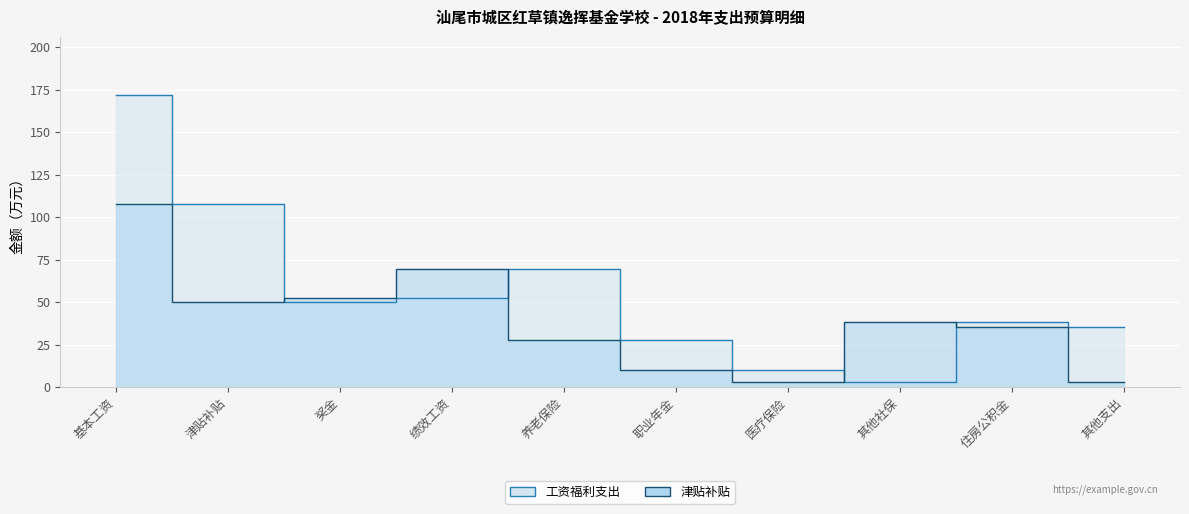

What is the maximum value for 津贴补贴?

107.9